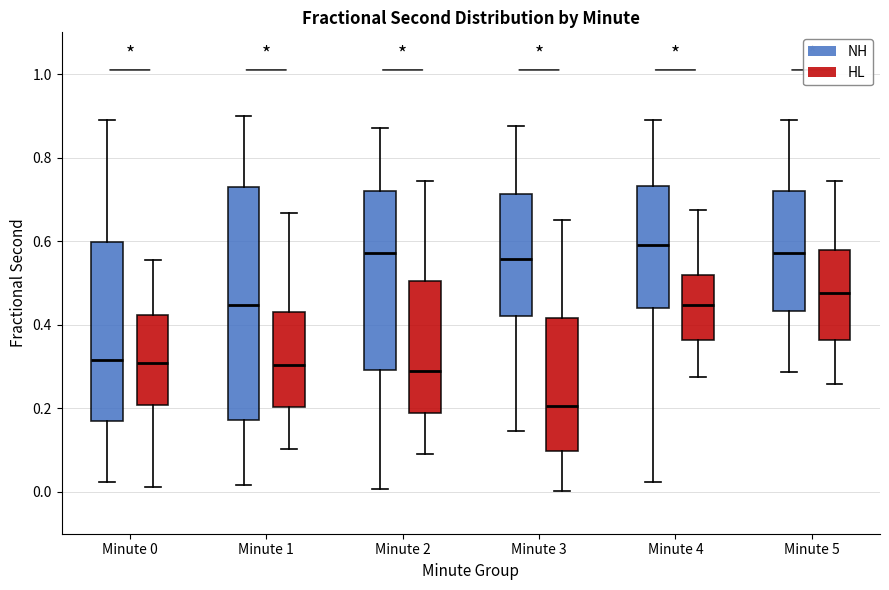

Reading left to right, read every box against the y-axis: the position of its median line, the range the box covers, and the ends of its whiskers. The values are not printed on the chart, so give them approximately, as read against the axis.

Minute 0 (NH): median 0.32, box 0.16 to 0.60, whiskers 0.02 to 0.88
Minute 0 (HL): median 0.30, box 0.20 to 0.42, whiskers 0.02 to 0.56
Minute 1 (NH): median 0.44, box 0.18 to 0.74, whiskers 0.02 to 0.90
Minute 1 (HL): median 0.30, box 0.20 to 0.44, whiskers 0.10 to 0.66
Minute 2 (NH): median 0.58, box 0.30 to 0.72, whiskers 0.00 to 0.88
Minute 2 (HL): median 0.28, box 0.18 to 0.50, whiskers 0.10 to 0.74
Minute 3 (NH): median 0.56, box 0.42 to 0.72, whiskers 0.14 to 0.88
Minute 3 (HL): median 0.20, box 0.10 to 0.42, whiskers 0.00 to 0.66
Minute 4 (NH): median 0.60, box 0.44 to 0.74, whiskers 0.02 to 0.88
Minute 4 (HL): median 0.44, box 0.36 to 0.52, whiskers 0.28 to 0.68
Minute 5 (NH): median 0.58, box 0.44 to 0.72, whiskers 0.28 to 0.90
Minute 5 (HL): median 0.48, box 0.36 to 0.58, whiskers 0.26 to 0.74